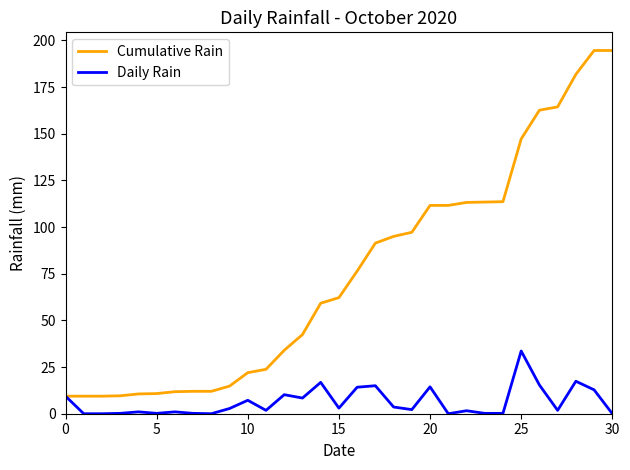

What is the greatest value displayed?

194.6